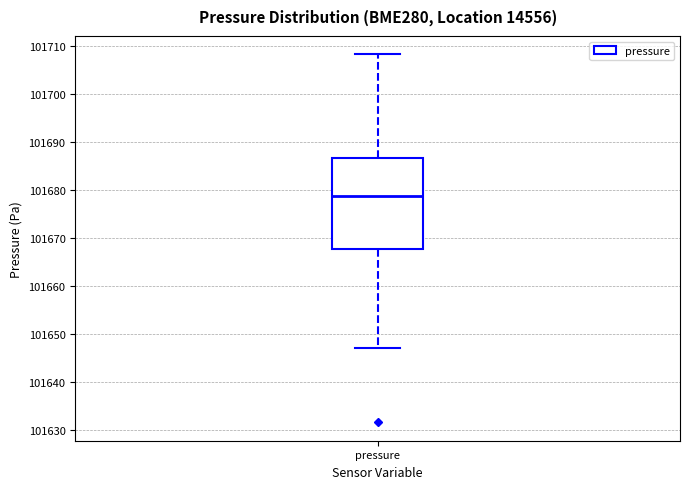

Transcribe this box plot: give where the median line is, the range the box spans, and where the two whiskers end, as read against the y-axis. The values are not printed on the chart, so give them approximately, as read against the axis.

median 101679, box 101668 to 101687, whiskers 101647 to 101708